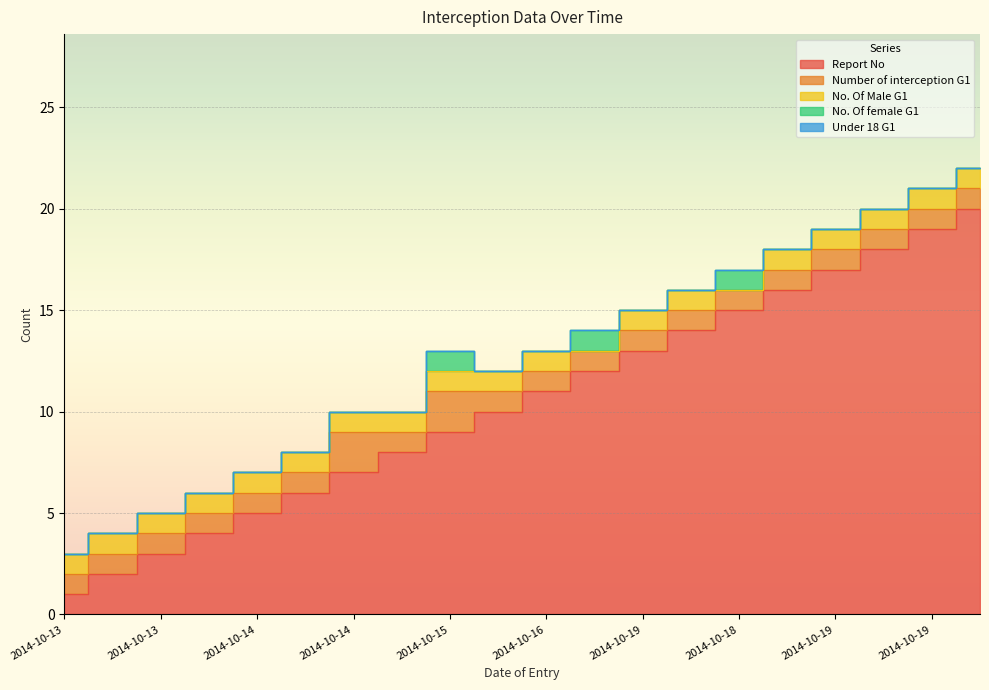

At which label does Report No reach its minimum?

2014-10-13